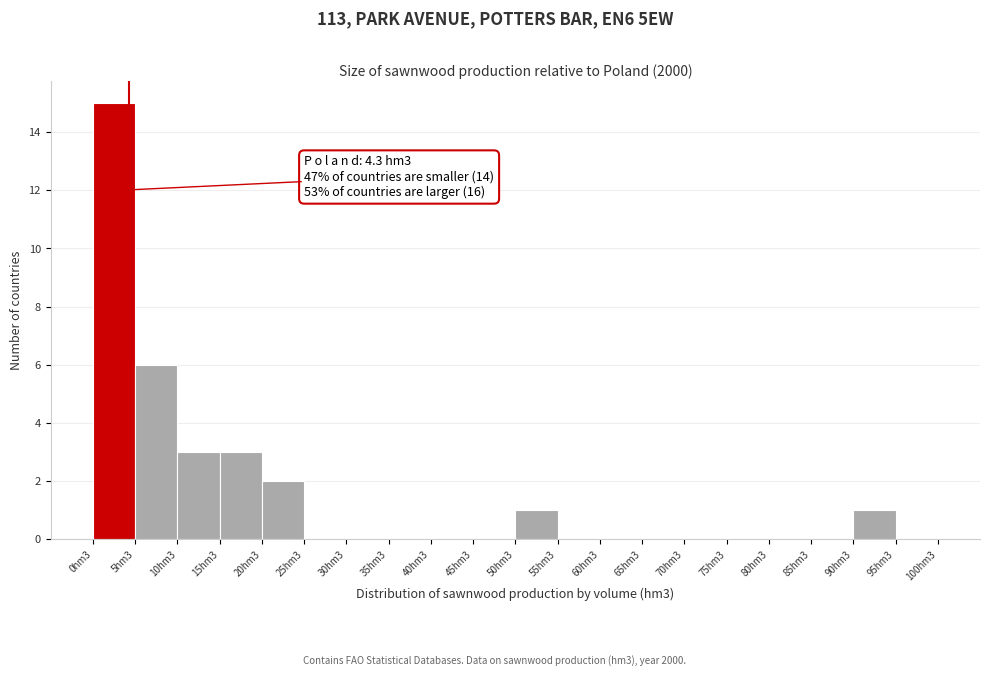

Reading left to right, what are all the values shown in this chart?

0hm3=15	5hm3=6	10hm3=3	15hm3=3	20hm3=2	25hm3=0	30hm3=0	35hm3=0	40hm3=0	45hm3=0	50hm3=1	55hm3=0	60hm3=0	65hm3=0	70hm3=0	75hm3=0	80hm3=0	85hm3=0	90hm3=1	95hm3=0